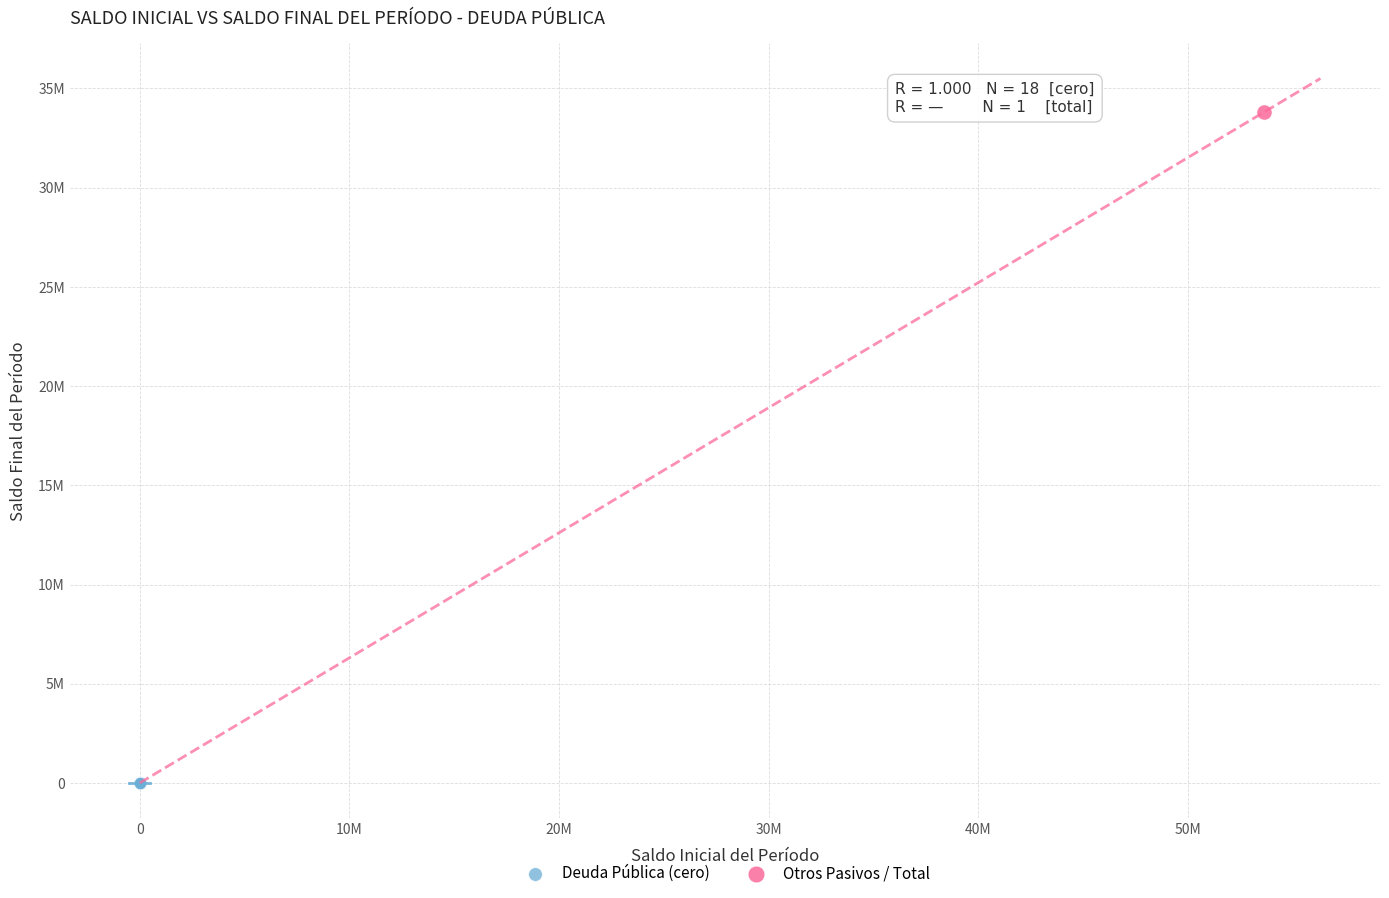

What are all the series names shown in the legend?

Deuda Pública (cero), Otros Pasivos / Total